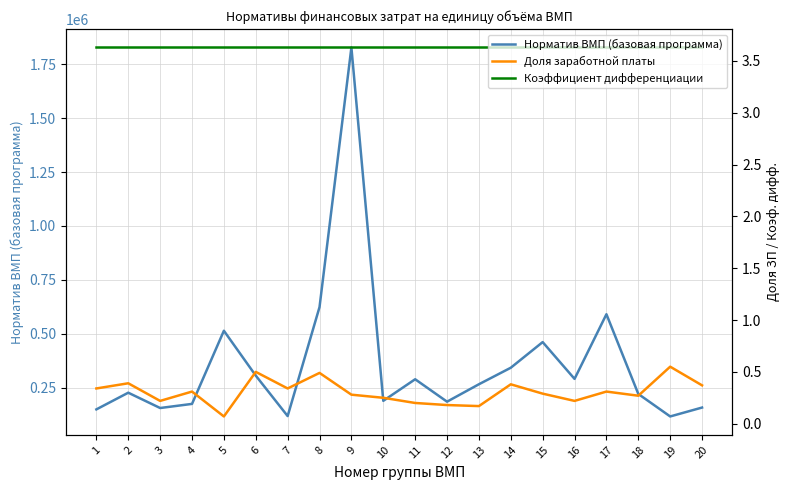

Rank the series by their maximum value, from highest to lowest.

Норматив ВМП (базовая программа), Коэффициент дифференциации, Доля заработной платы